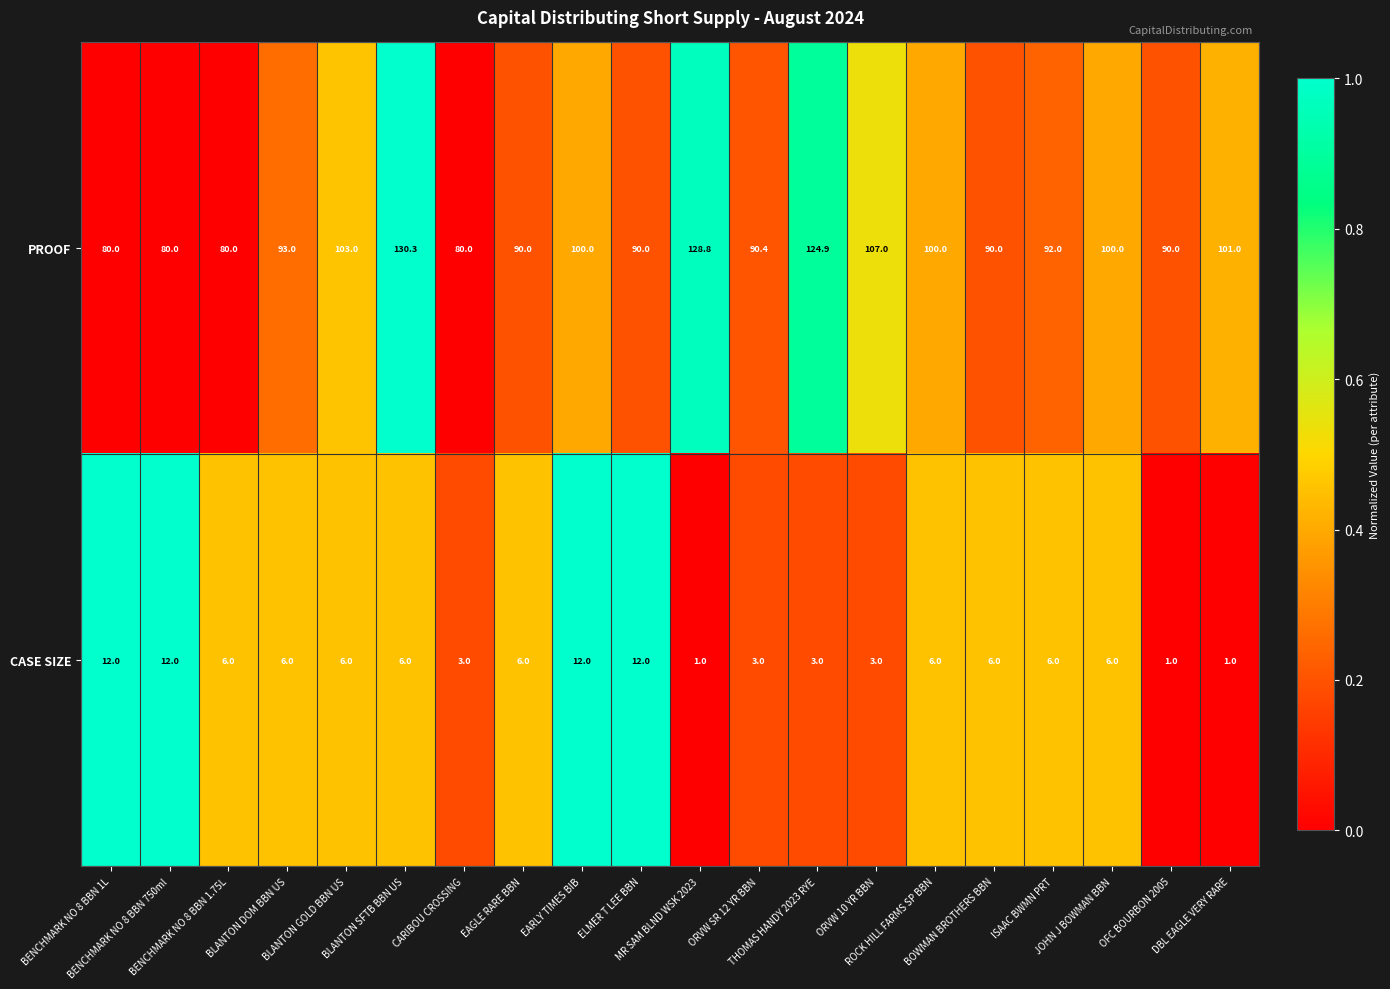

Which series has the largest range (max minus min)?

PROOF